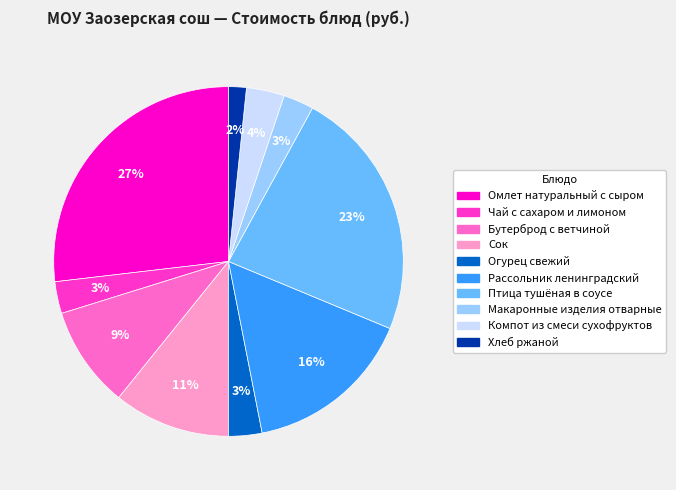

What percentage is the Огурец свежий slice, to the nearest percent?

3%